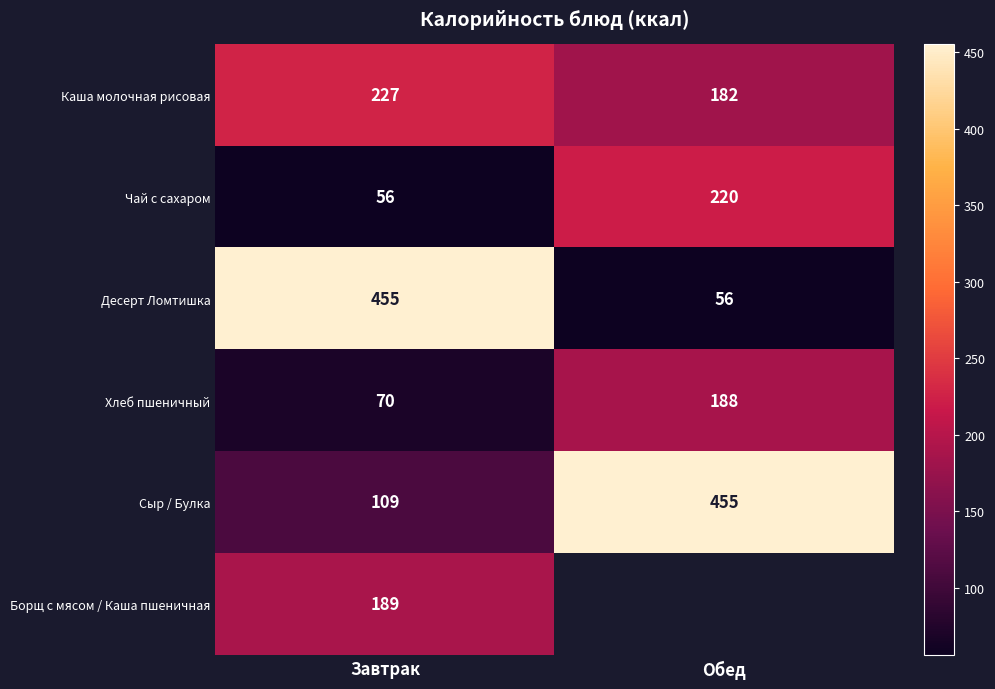

True or false: Каша молочная рисовая has a value of 97 at Обед.

False